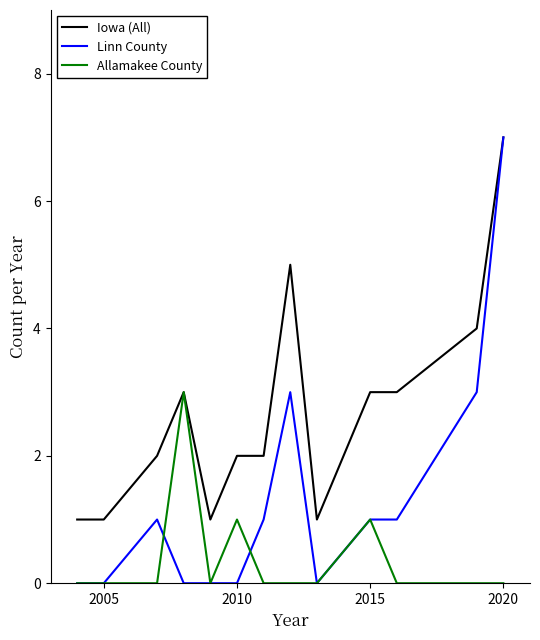

List the series in order of their overall mean, highest first.

Iowa (All), Linn County, Allamakee County